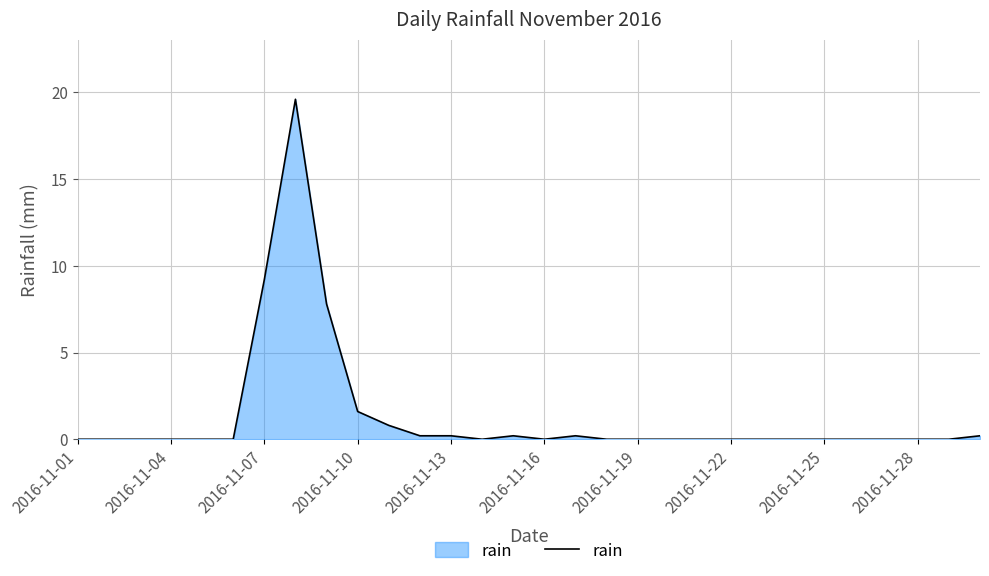

Count the number of data series in this chart.

1